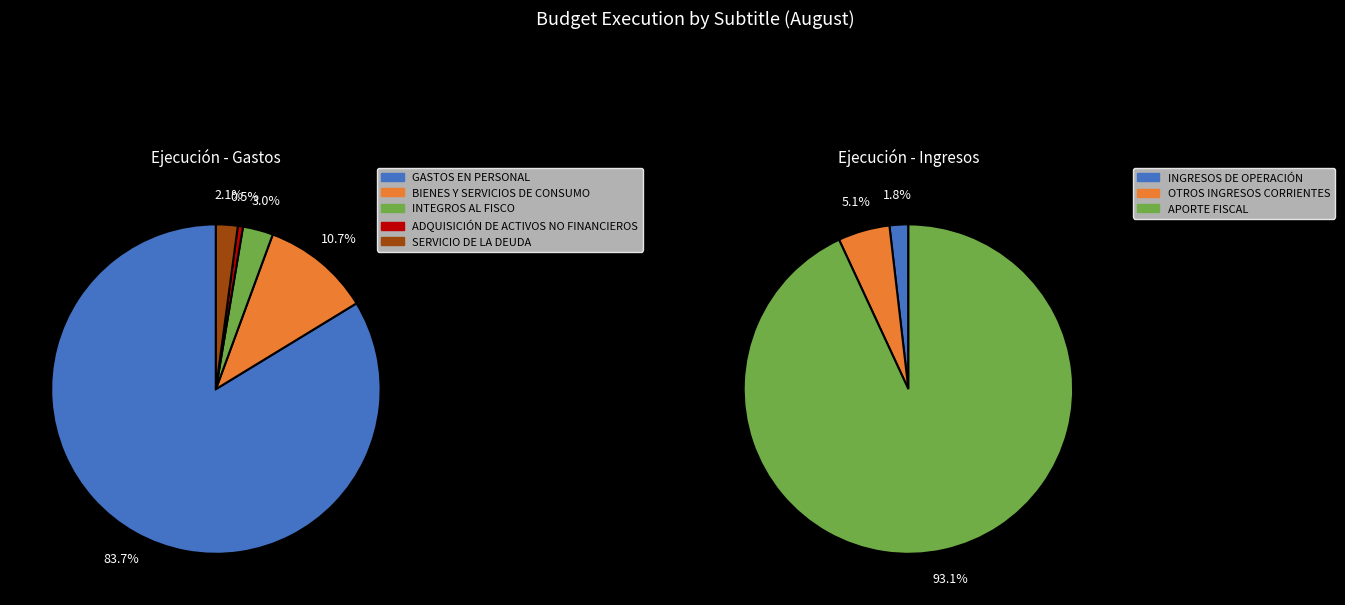

The GASTOS EN PERSONAL slice represents 70% of the pie. True or false?

False